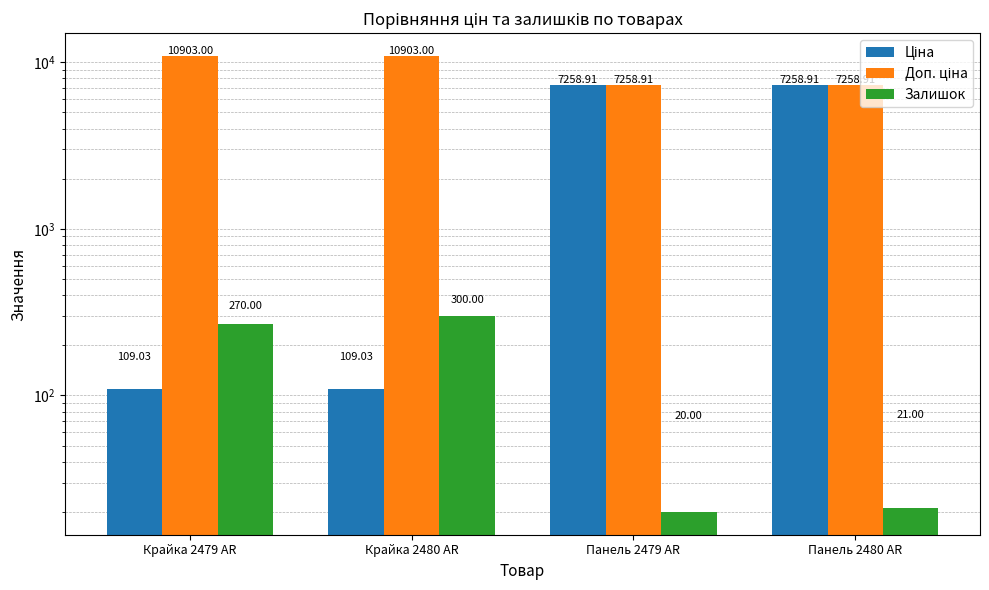

At Крайка 2479 AR, list the series in order from smallest to largest.

Ціна, Залишок, Доп. ціна